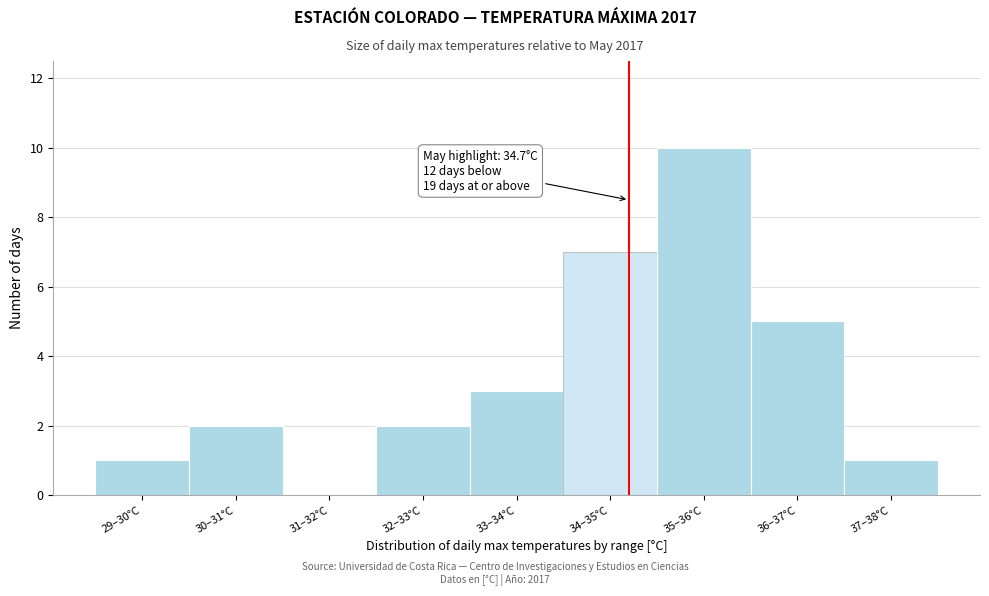

Reading right to left, list all the values displayed in this chart.

37–38°C=1	36–37°C=5	35–36°C=10	34–35°C=7	33–34°C=3	32–33°C=2	31–32°C=0	30–31°C=2	29–30°C=1